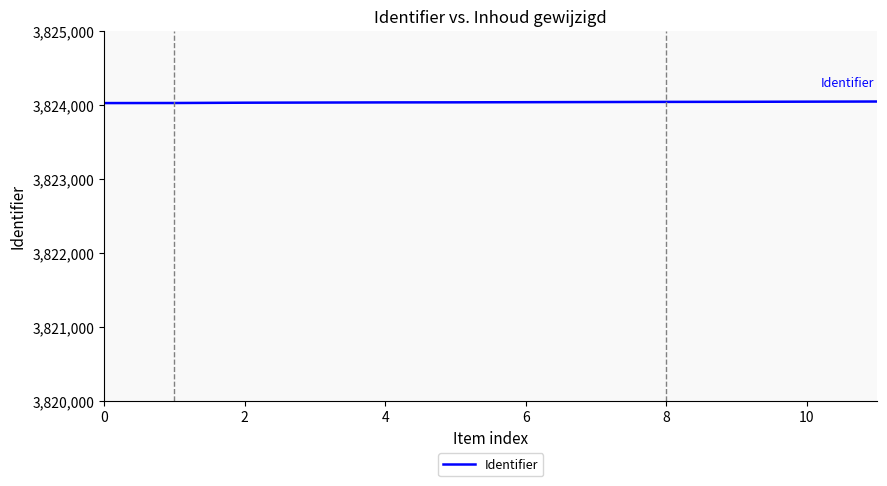

What is the minimum value shown in the chart?

3824021